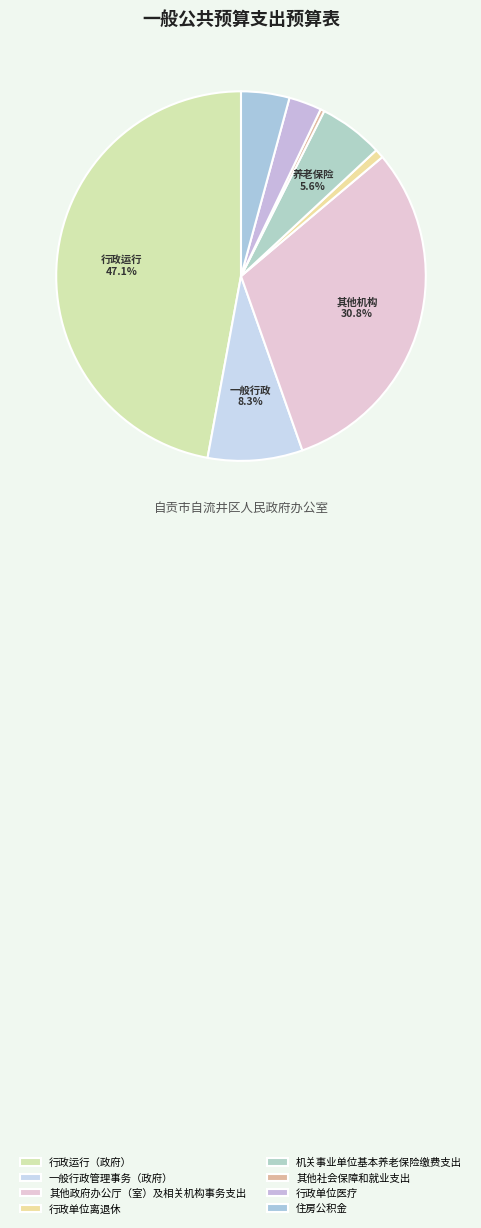

Count the number of slices in the pie.

8